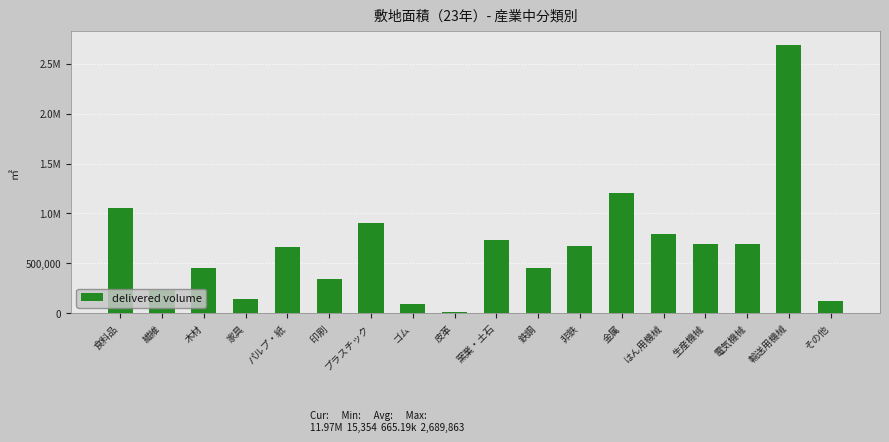

At which label does the data first exceed 676395?

食料品